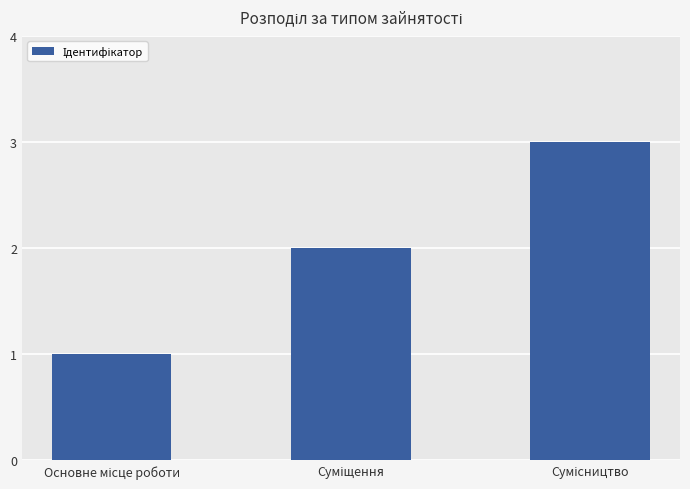

Reading right to left, list all the values displayed in this chart.

3	2	1